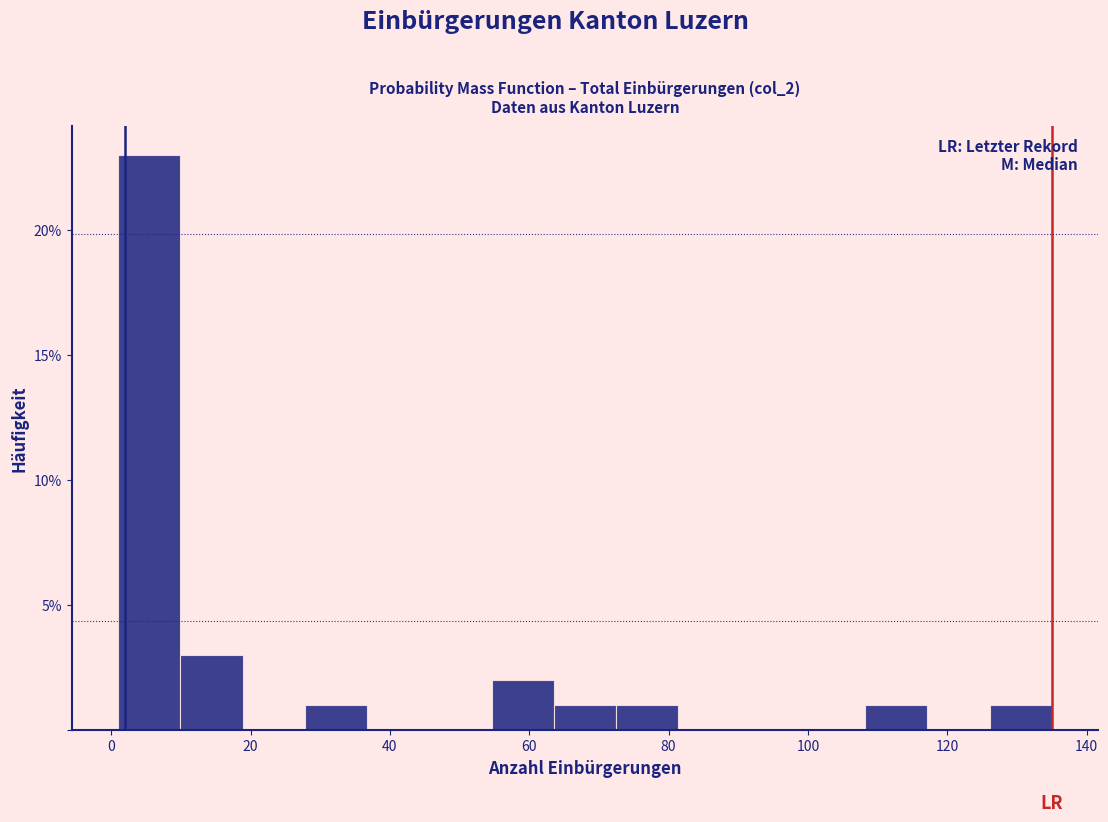

Reading left to right, transcribe this chart: for each bar, give the range it covers on the x-axis and its height. Neither the bar edges nor the heights are printed on the chart, so give them approximately, as read against the axes.

2 to 10: 23
10 to 18: 3
18 to 28: 0
28 to 36: 1
36 to 46: 0
46 to 54: 0
54 to 64: 2
64 to 72: 1
72 to 82: 1
82 to 90: 0
90 to 100: 0
100 to 108: 0
108 to 118: 1
118 to 126: 0
126 to 136: 1